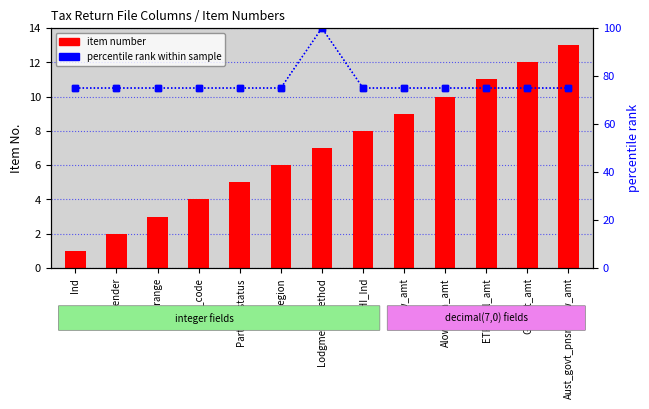

Reading left to right, what are all the values shown in this chart?

item number: 1	2	3	4	5	6	7	8	9	10	11	12	13
percentile rank: 75	75	75	75	75	75	100	75	75	75	75	75	75